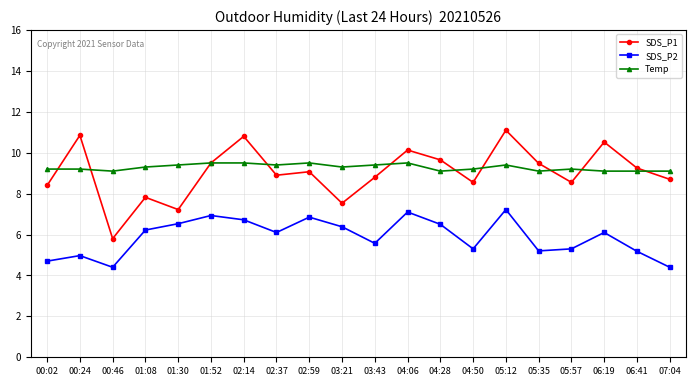

Rank the series at 06:19 from highest to lowest value.

SDS_P1, Temp, SDS_P2